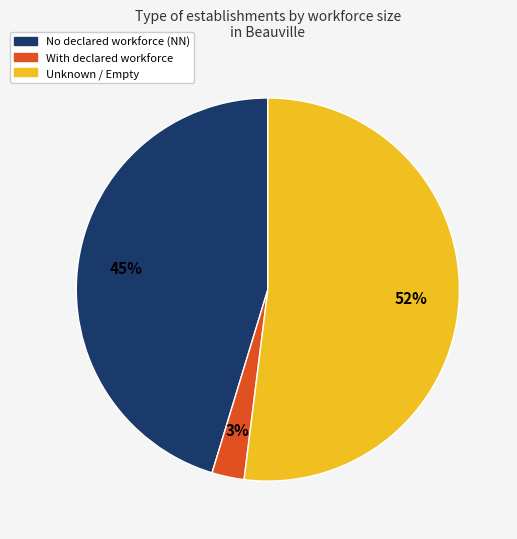

Does any single category account for the majority?

Yes